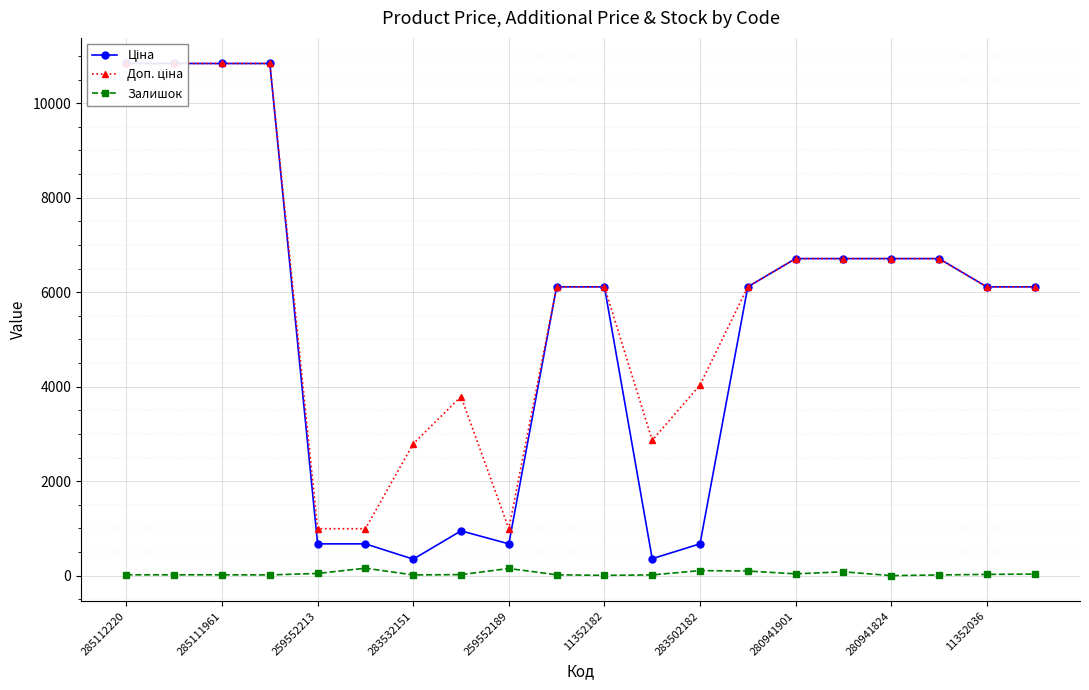

True or false: Залишок has a value of 15 at 283532151.

True